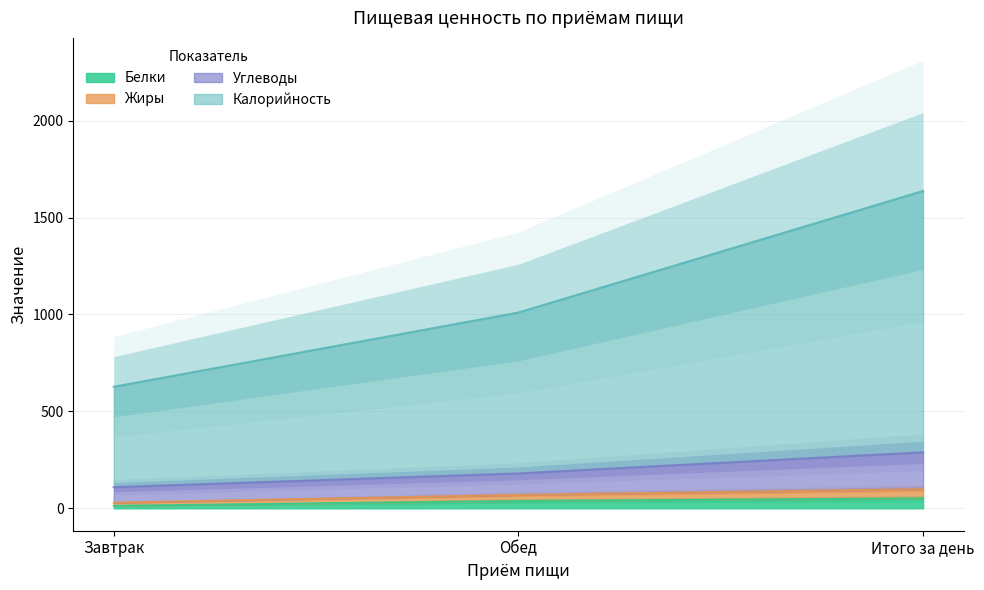

The Углеводы series shows 2223 at Итого за день. True or false?

False